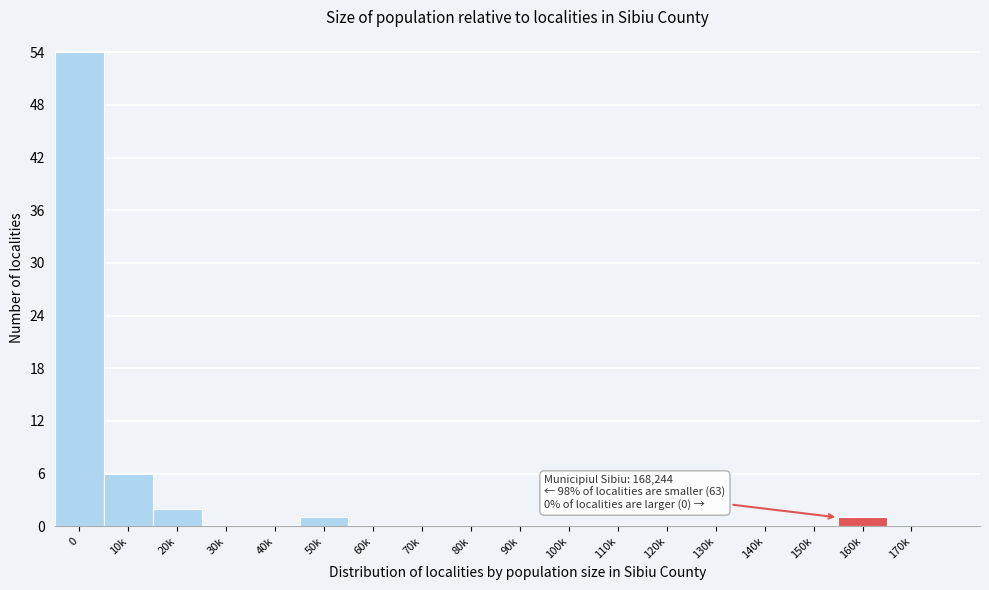

Reading right to left, transcribe all the data shown in this chart.

170k=0	160k=1	150k=0	140k=0	130k=0	120k=0	110k=0	100k=0	90k=0	80k=0	70k=0	60k=0	50k=1	40k=0	30k=0	20k=2	10k=6	0=54